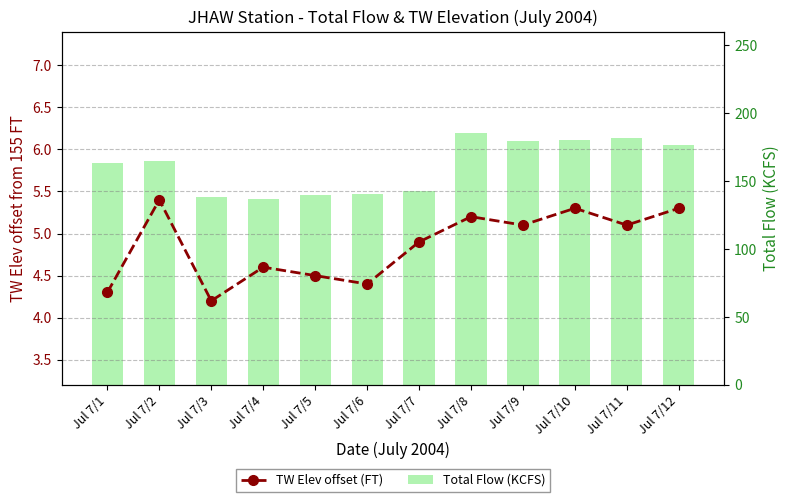

At which category is the sum across all series the highest?

Jul 7/8